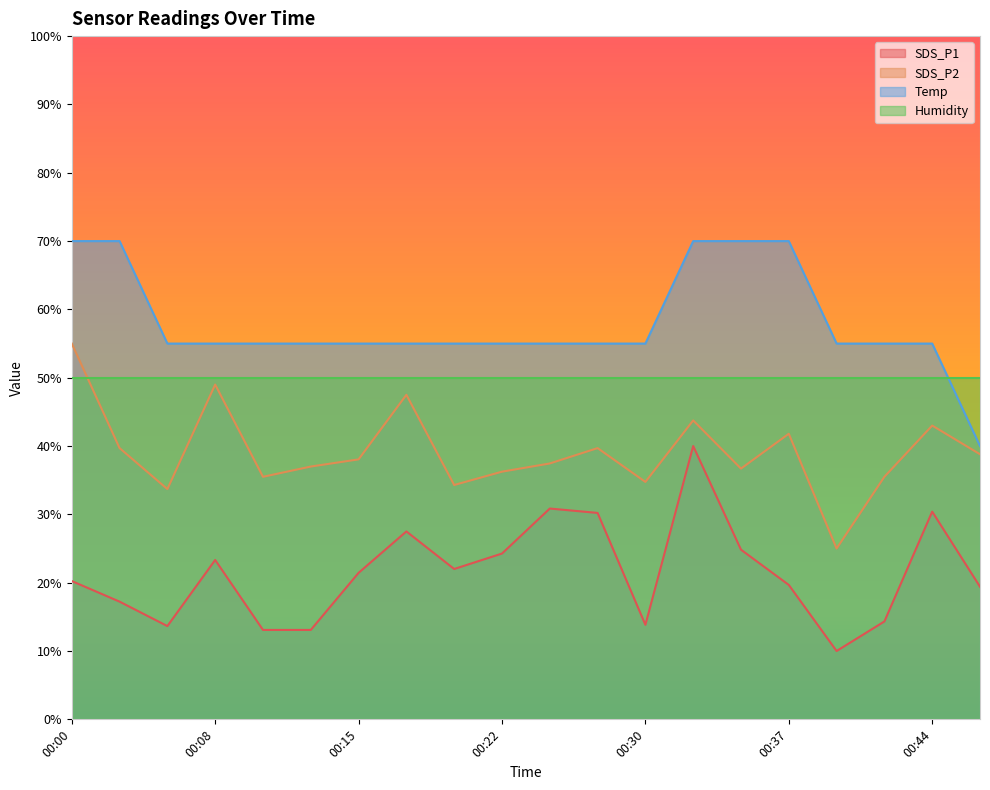

How many series are shown in this chart?

4